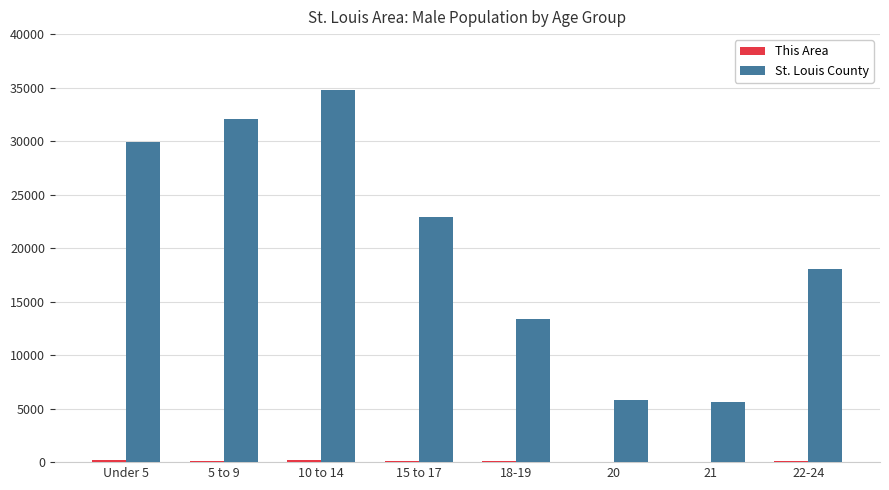

Are the bars grouped side by side (vs. stacked)?

Yes